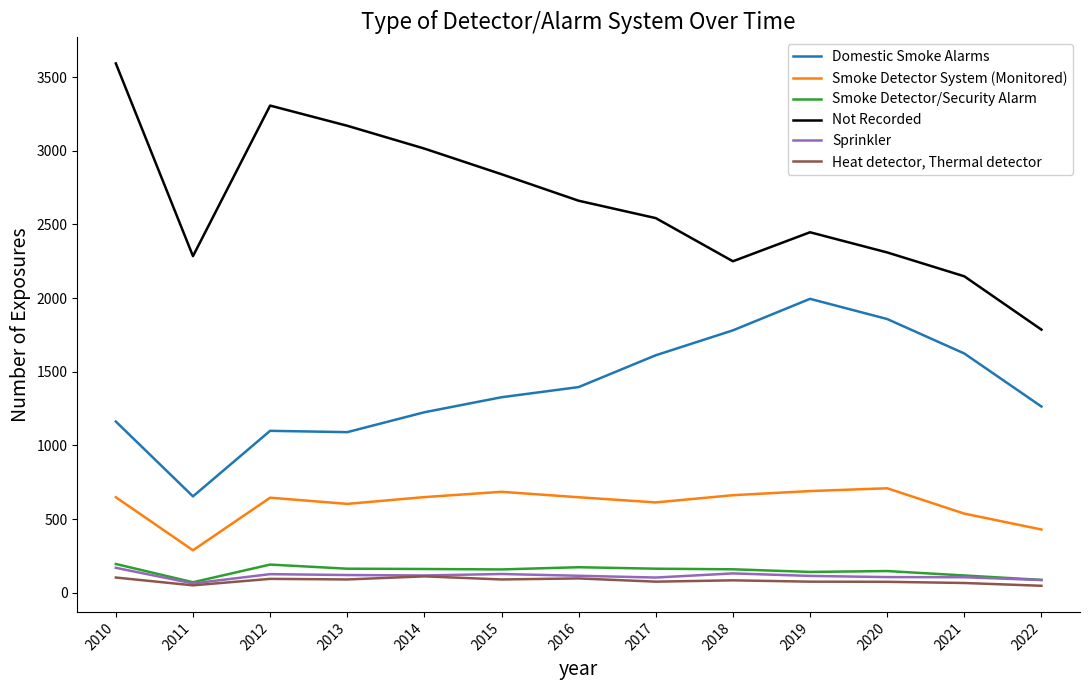

Which category has the highest value across all series?

2010